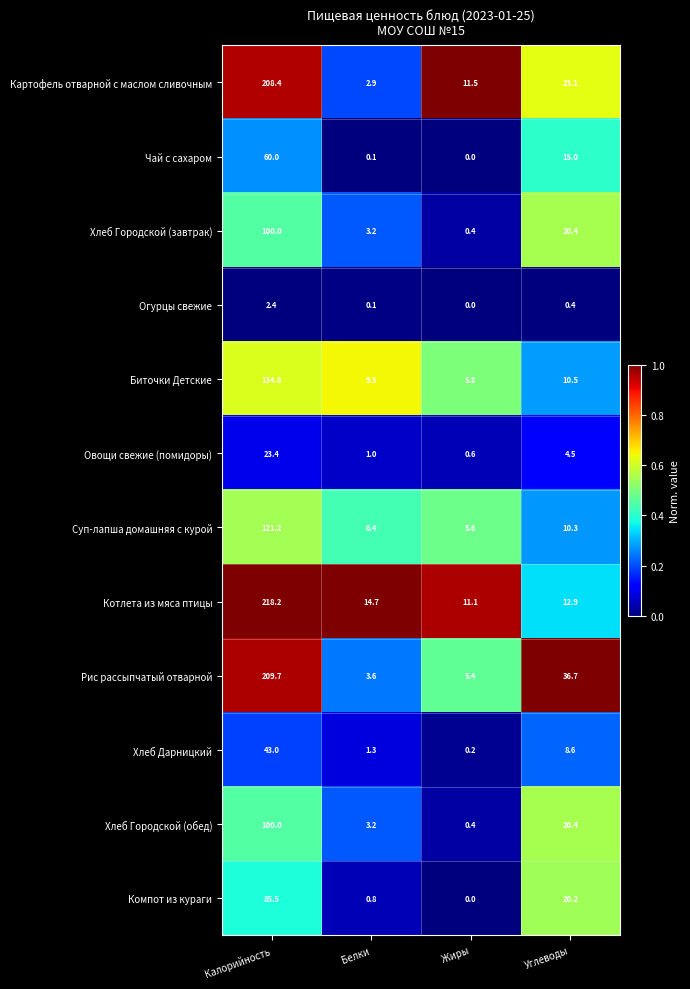

Read the Хлеб Городской (завтрак) value at Жиры.

0.4